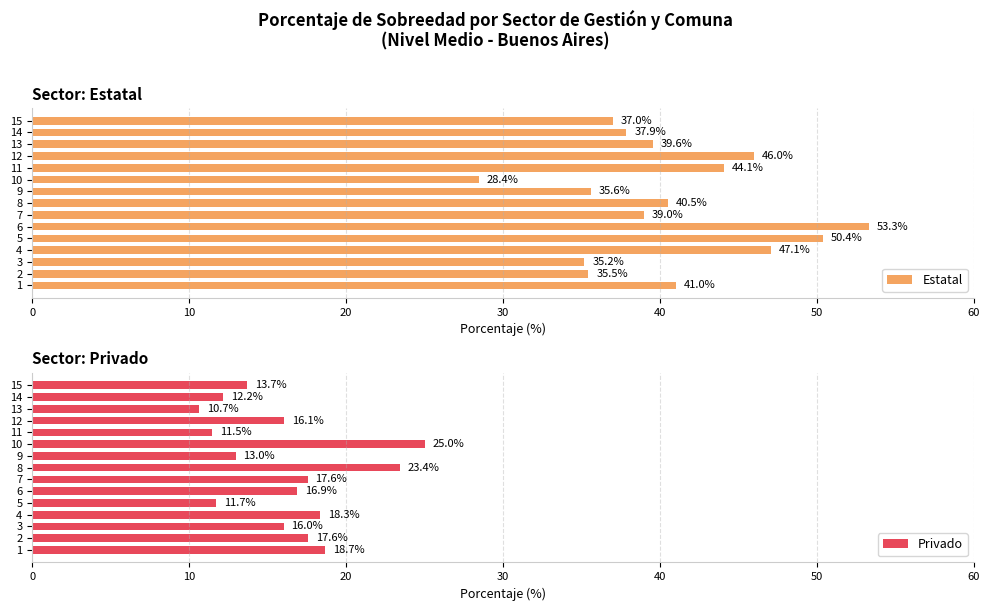

What is the difference between the maximum and second lowest values in the Estatal series?

18.1